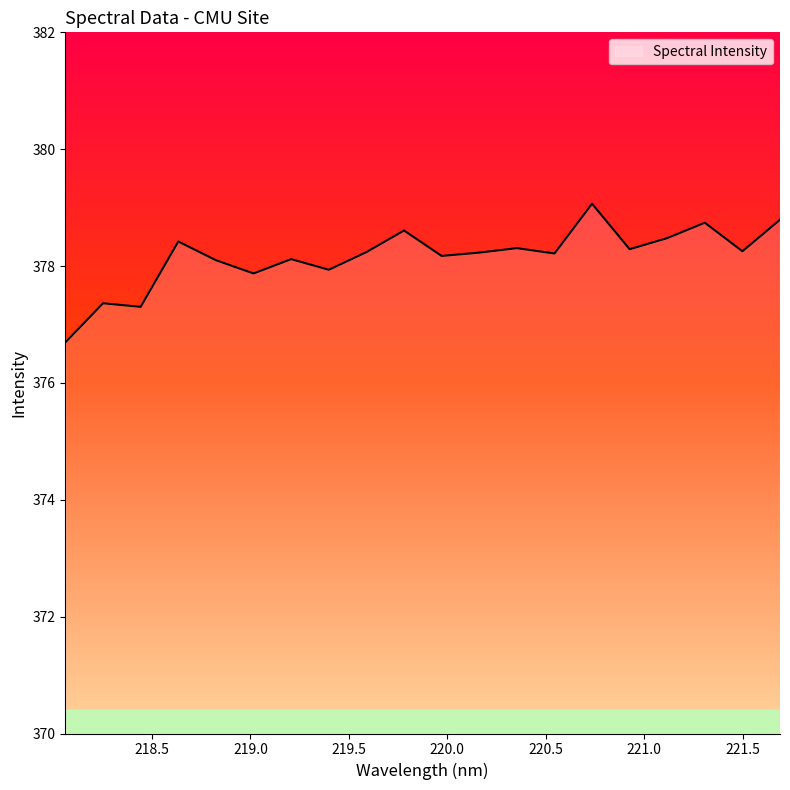

How many lines are shown in the chart?

1